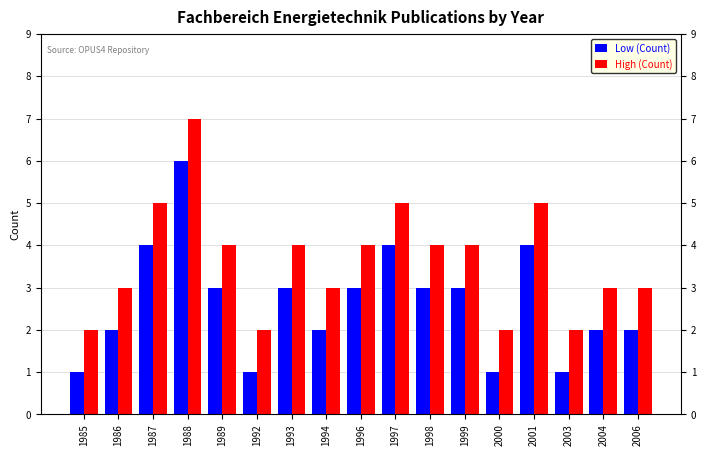

At which category does the chart reach its peak across all series?

1988